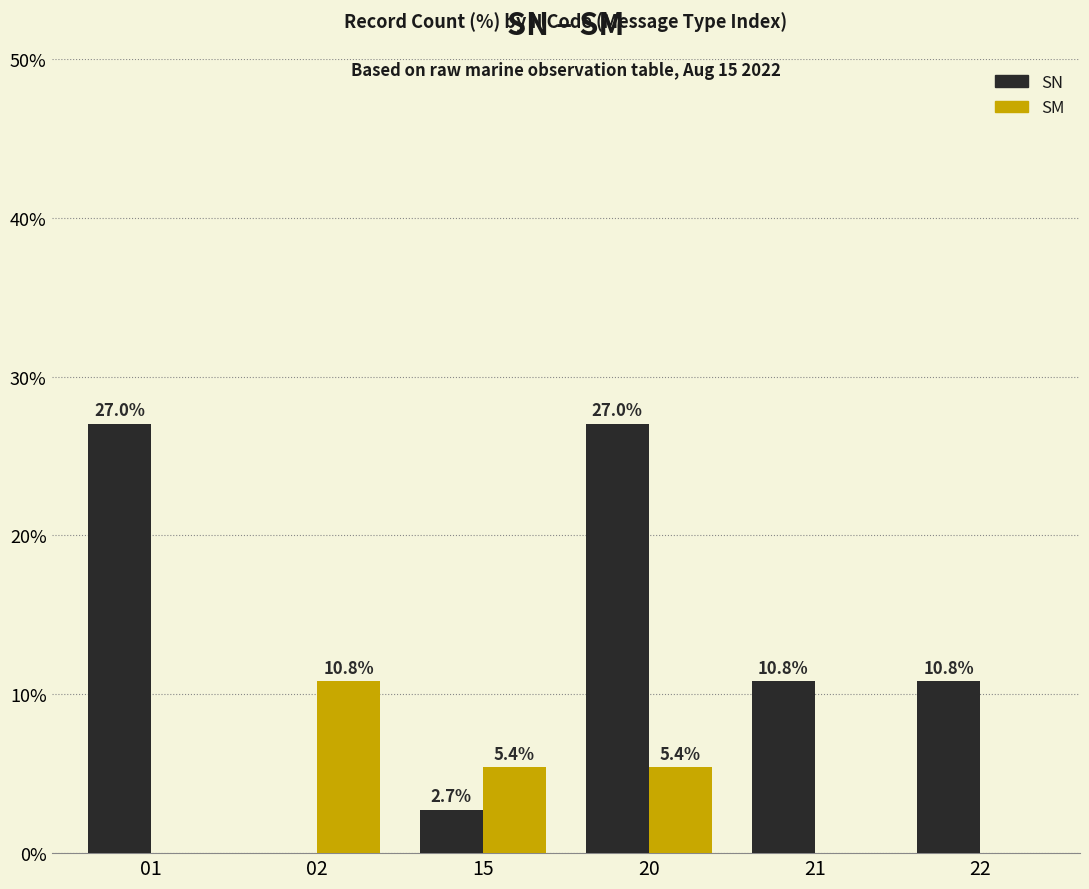

The SM series shows 1.6 at 20. True or false?

False